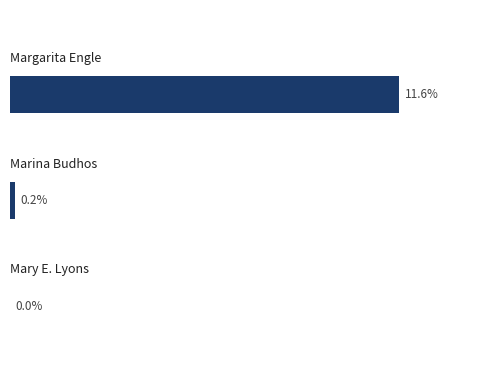

How many data points does each series have?

3